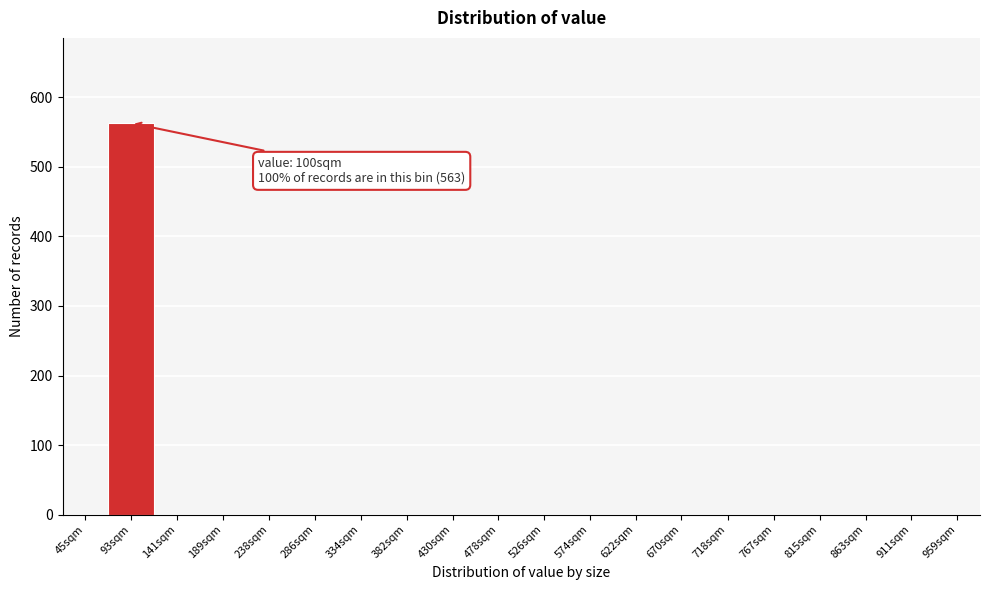

Reading left to right, list all the values displayed in this chart.

45sqm=0	93sqm=563	141sqm=0	189sqm=0	238sqm=0	286sqm=0	334sqm=0	382sqm=0	430sqm=0	478sqm=0	526sqm=0	574sqm=0	622sqm=0	670sqm=0	718sqm=0	767sqm=0	815sqm=0	863sqm=0	911sqm=0	959sqm=0